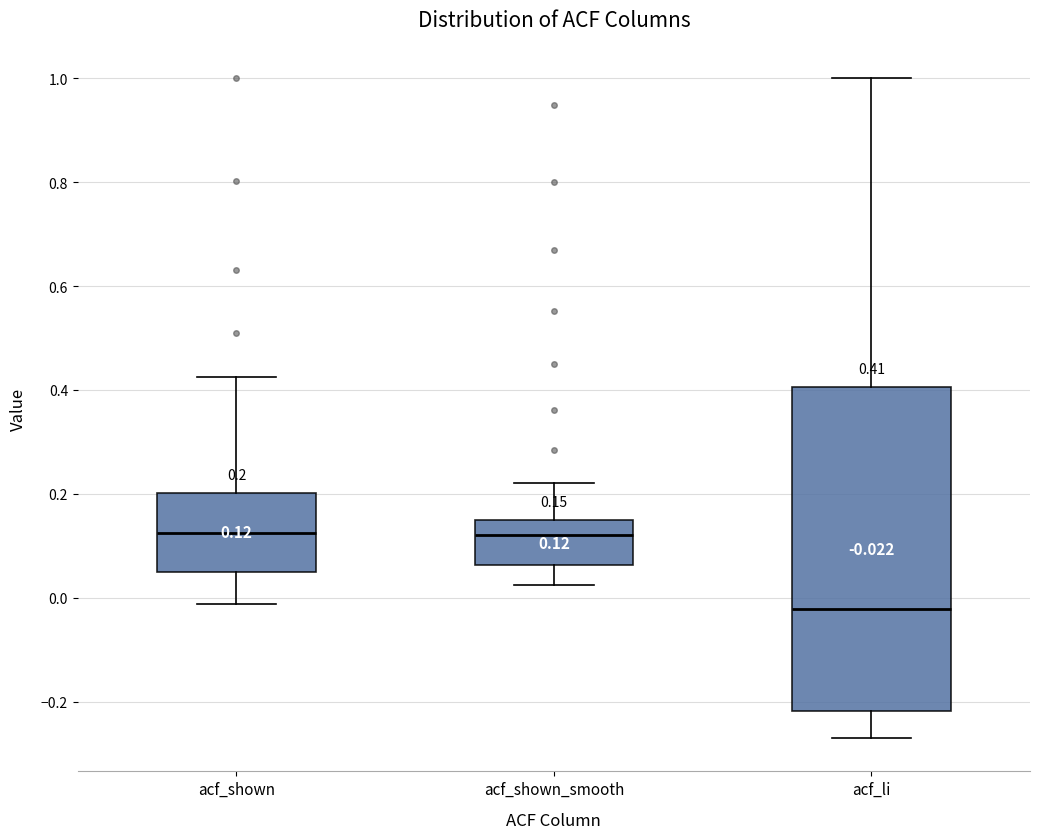

Comparing the boxes themselves (not the whiskers), which one is the tallest?

acf_li